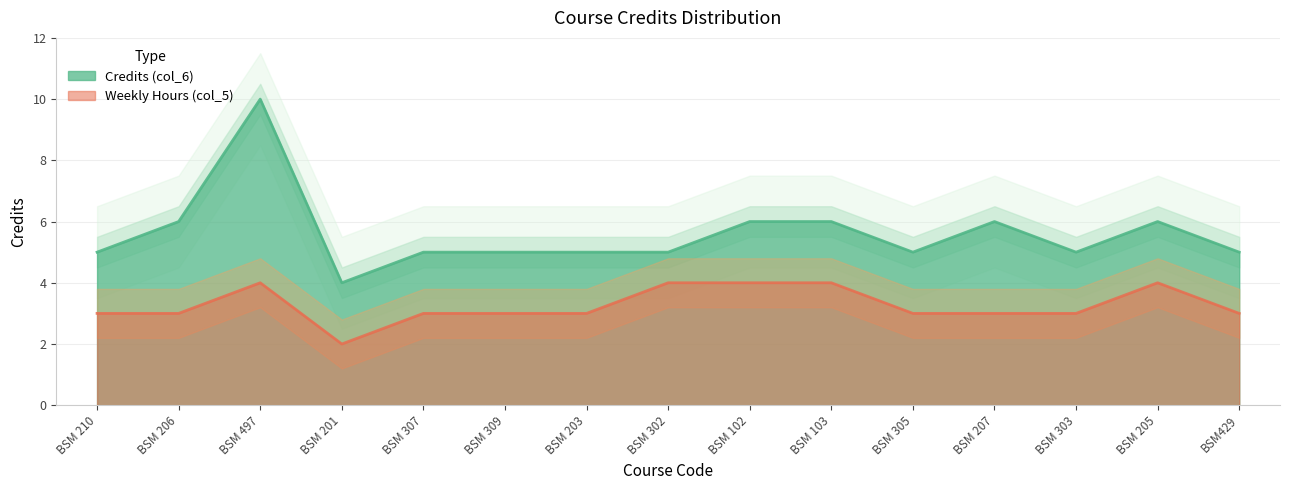

Rank the categories by value from highest to lowest.

BSM 497, BSM 206, BSM 102, BSM 103, BSM 207, BSM 205, BSM 210, BSM 307, BSM 309, BSM 203, BSM 302, BSM 305, BSM 303, BSM429, BSM 201